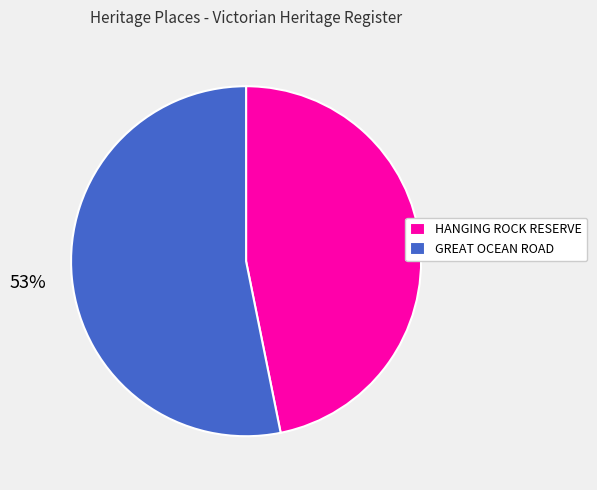

Rank the categories by value from highest to lowest.

GREAT OCEAN ROAD, HANGING ROCK RESERVE